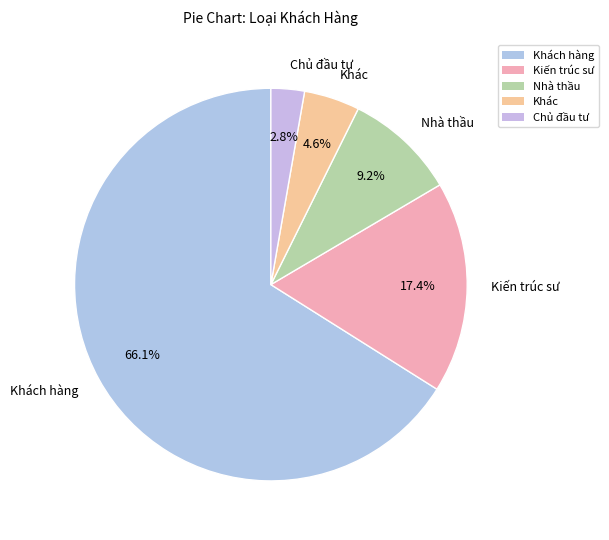

Which slice is the largest?

Khách hàng